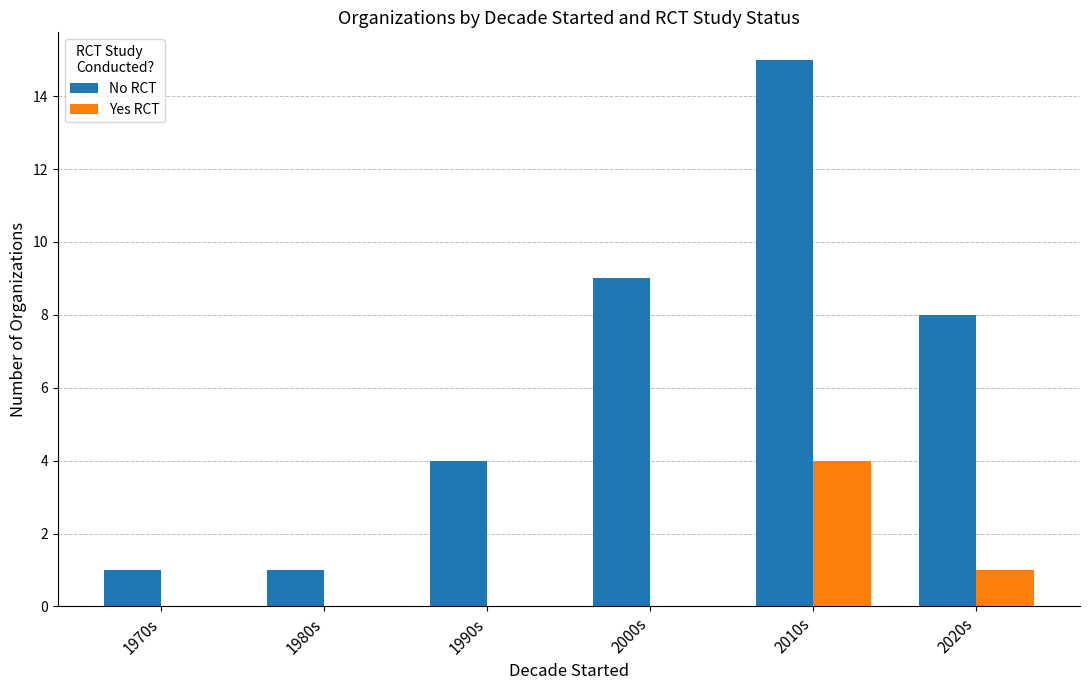

Is the value of No RCT at 2020s greater than the value of Yes RCT at 1980s?

Yes